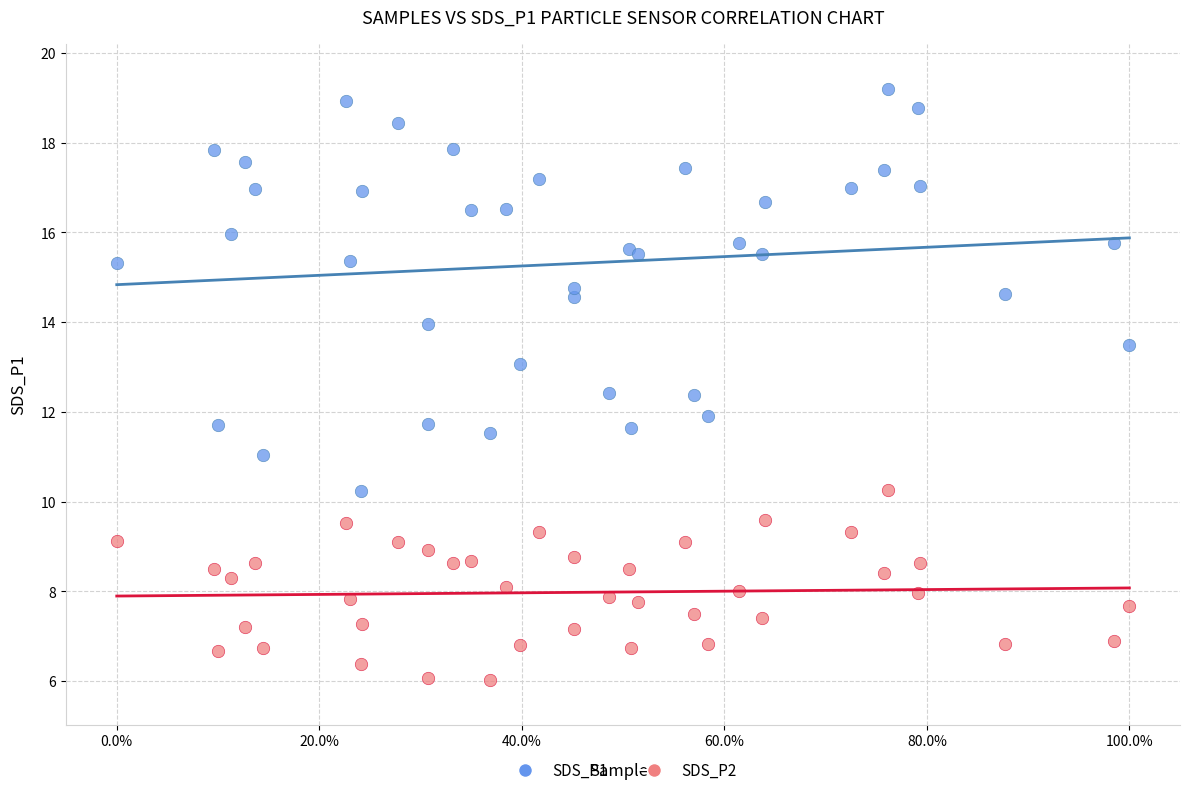

Which series reaches the minimum Y coordinate?

SDS_P2